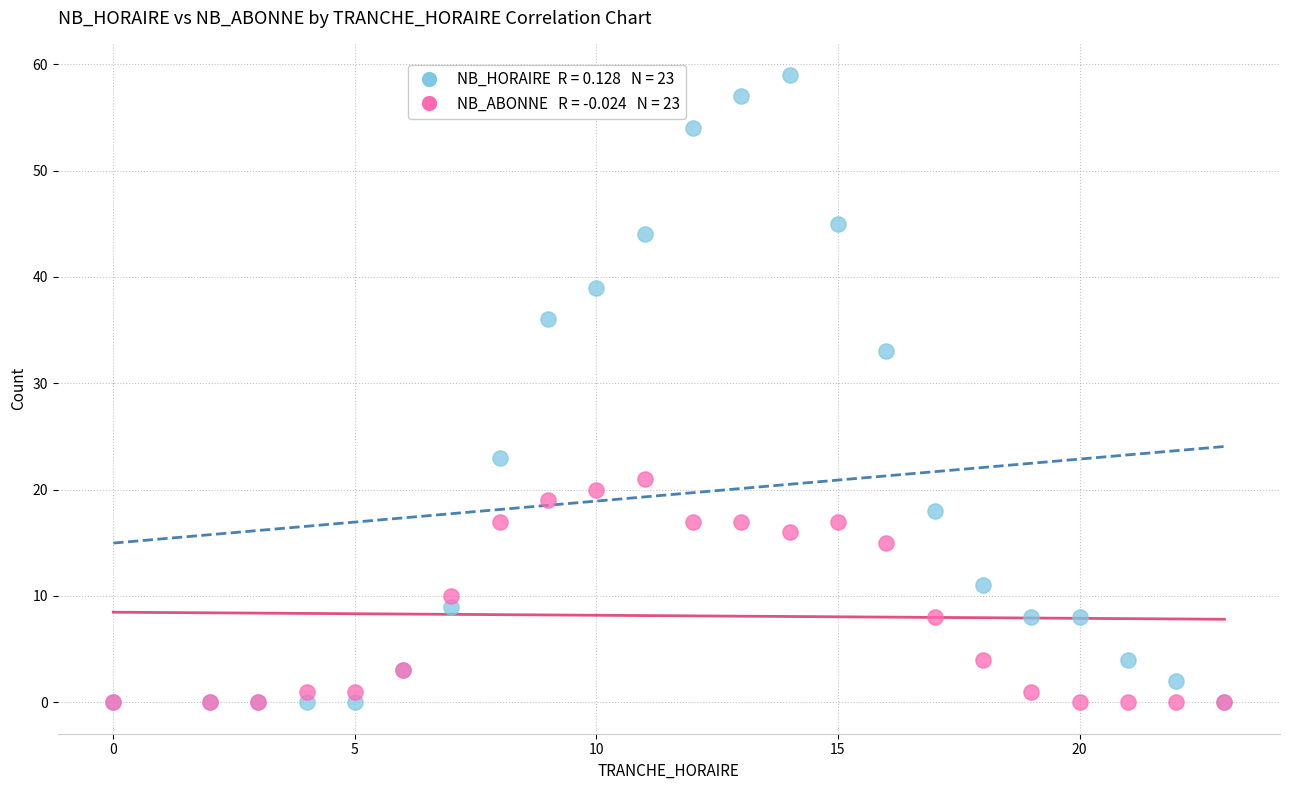

Across all series, what Y value is closest to 29?

33